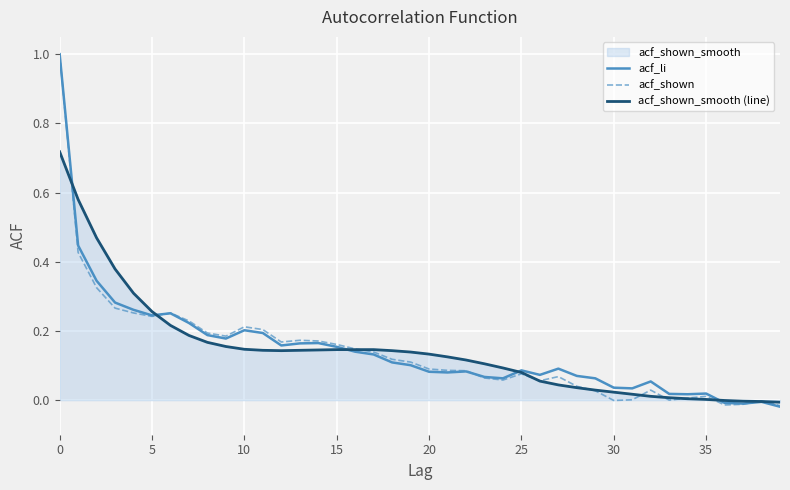

At how many categories does at least one series exceed 0?

36